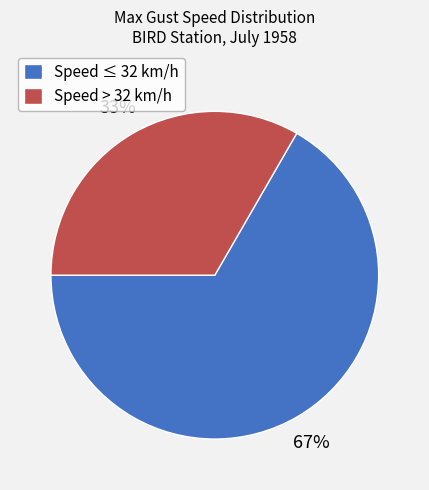

What percentage is the Speed > 32 km/h slice, to the nearest percent?

33%